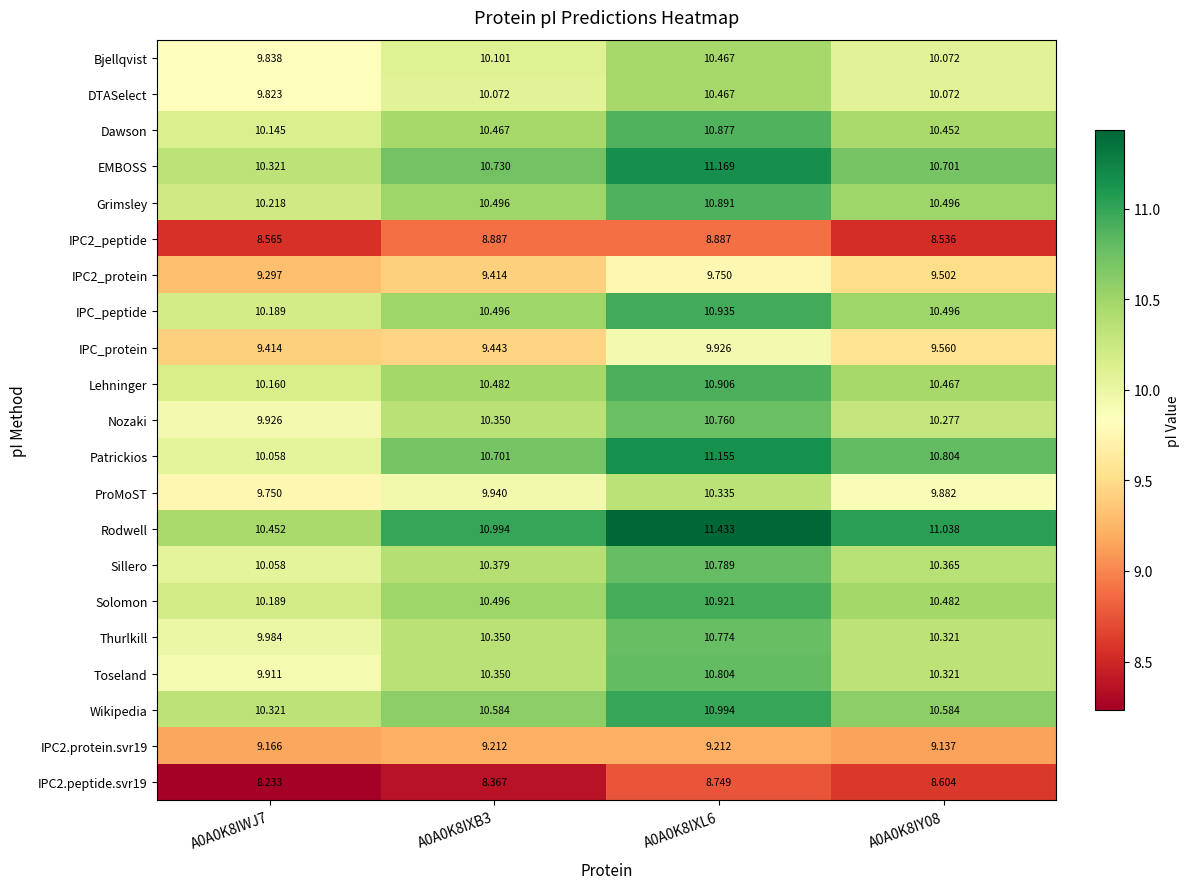

Which series changed the most between A0A0K8IWJ7 and A0A0K8IXL6?

Patrickios